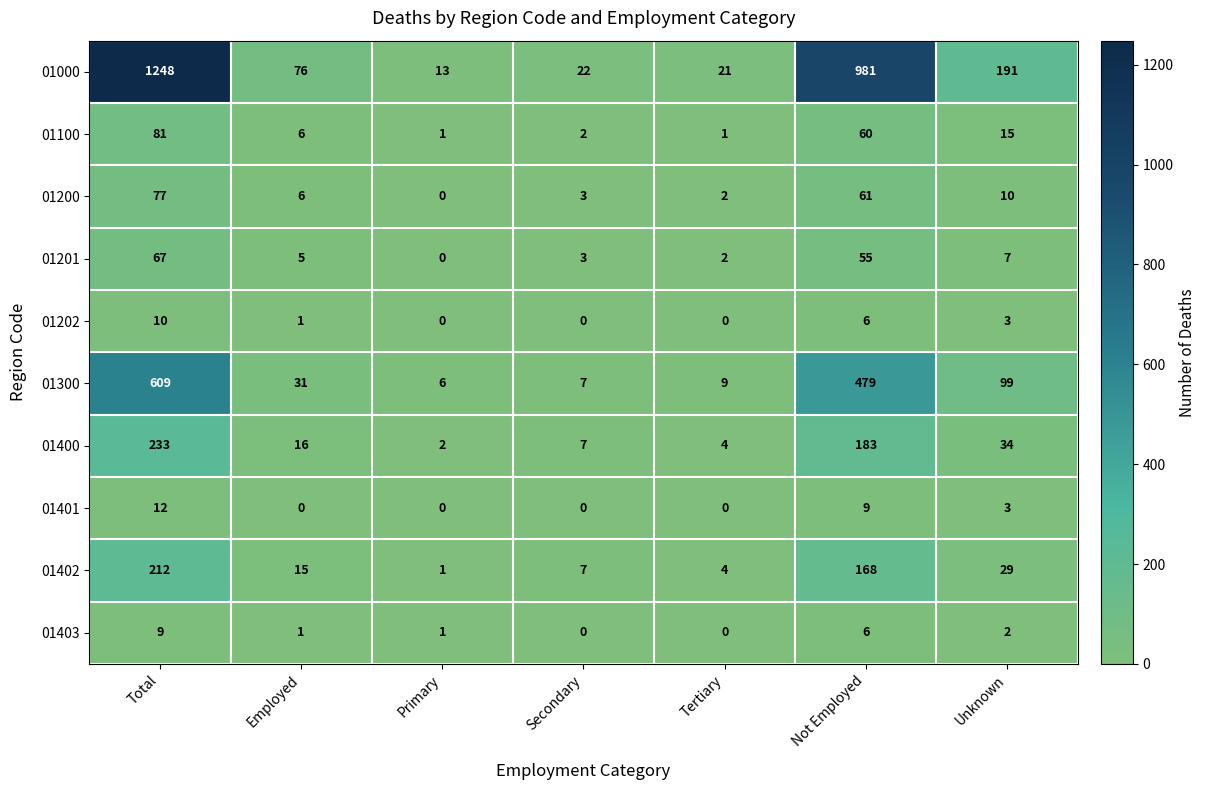

List the labels in order of 01402 value, largest first.

Total, Not Employed, Unknown, Employed, Secondary, Tertiary, Primary